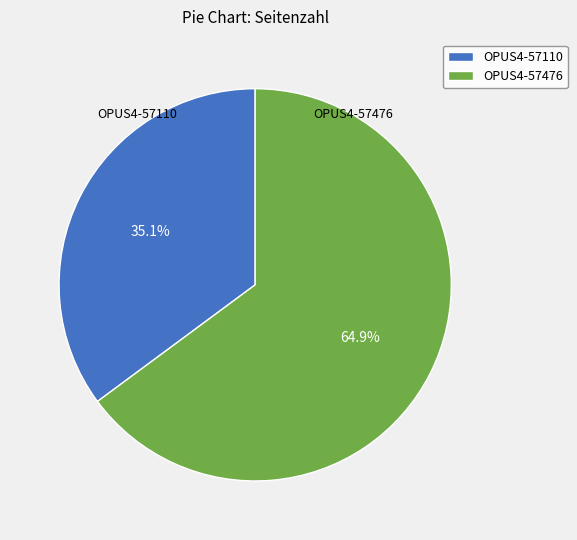

To the nearest percent, what is the average slice percentage?

50%